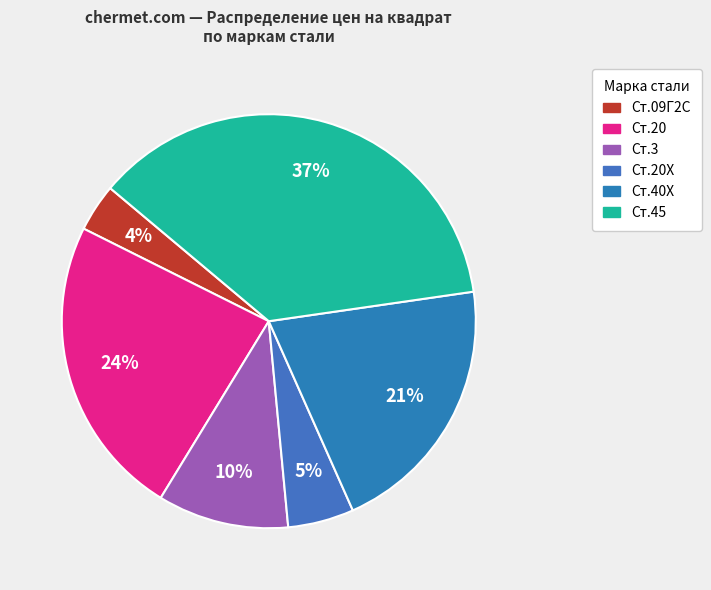

To the nearest percent, what is the difference between the largest and smallest slice percentages?

33%